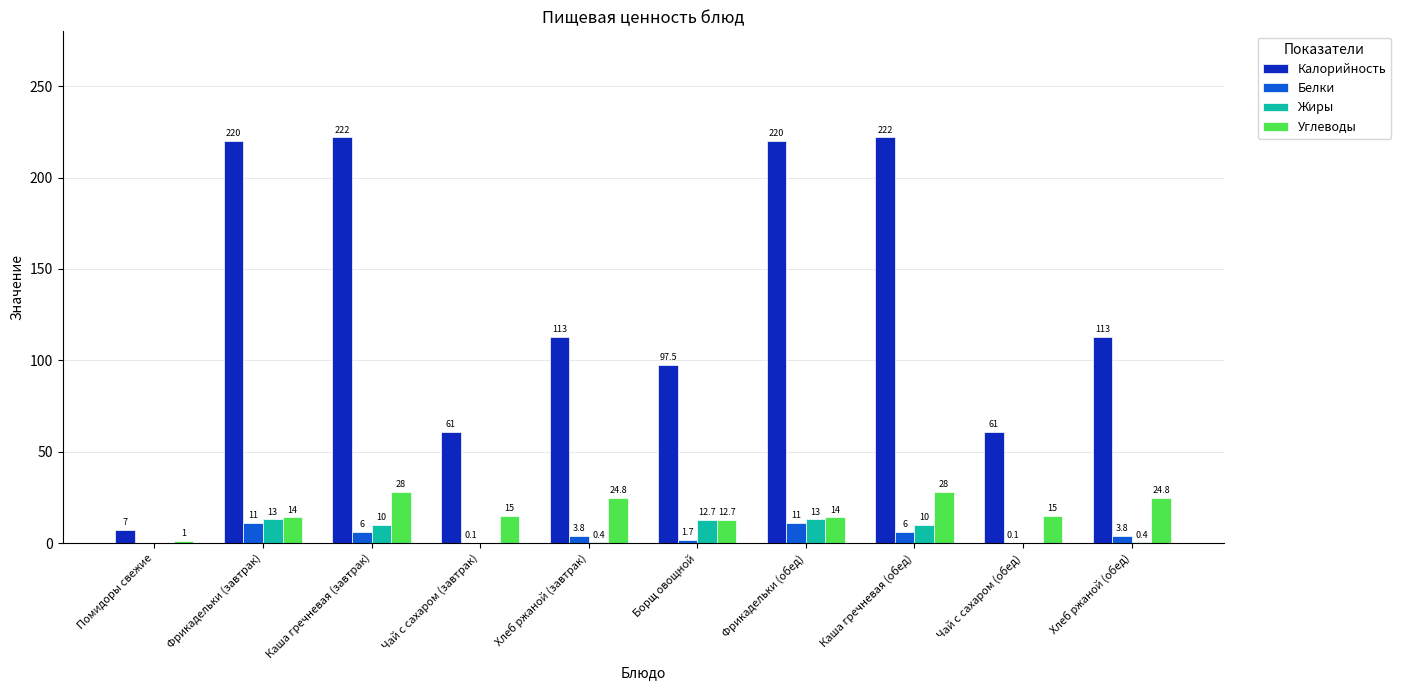

Which series has the largest total across all categories?

Калорийность